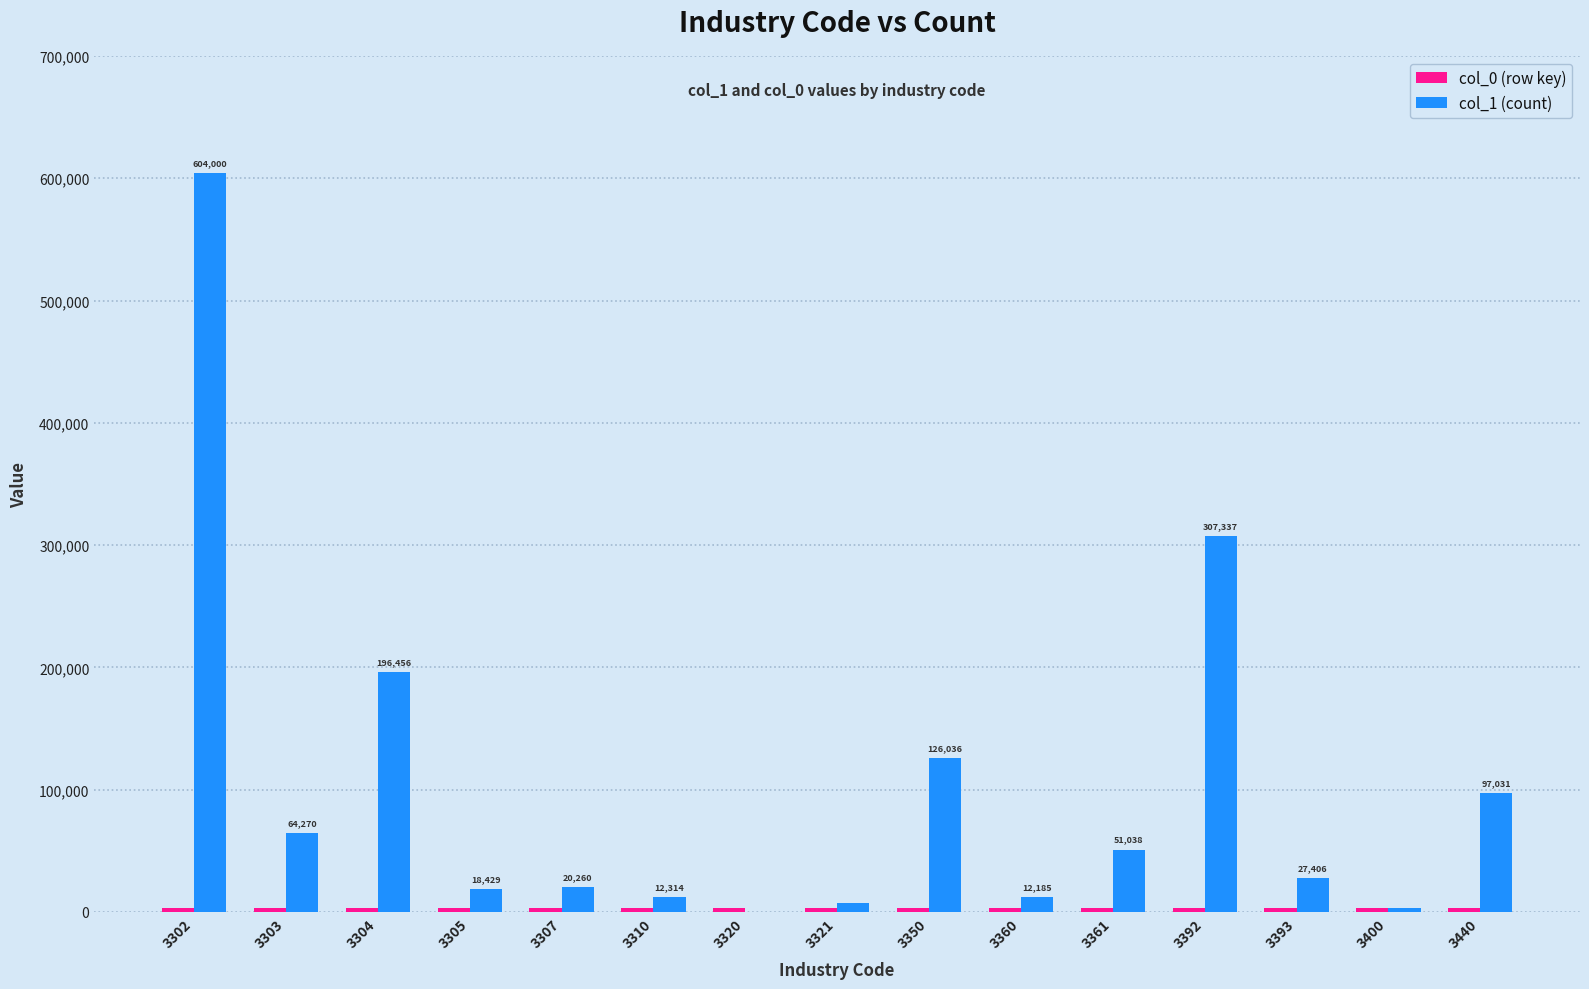

Which series has the largest total across all categories?

col_1 (count)